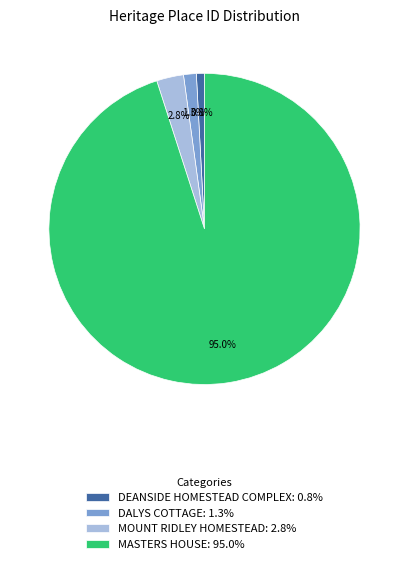

Combined, do MOUNT RIDLEY HOMESTEAD: 2.8% and DALYS COTTAGE: 1.3% account for over 50%?

No